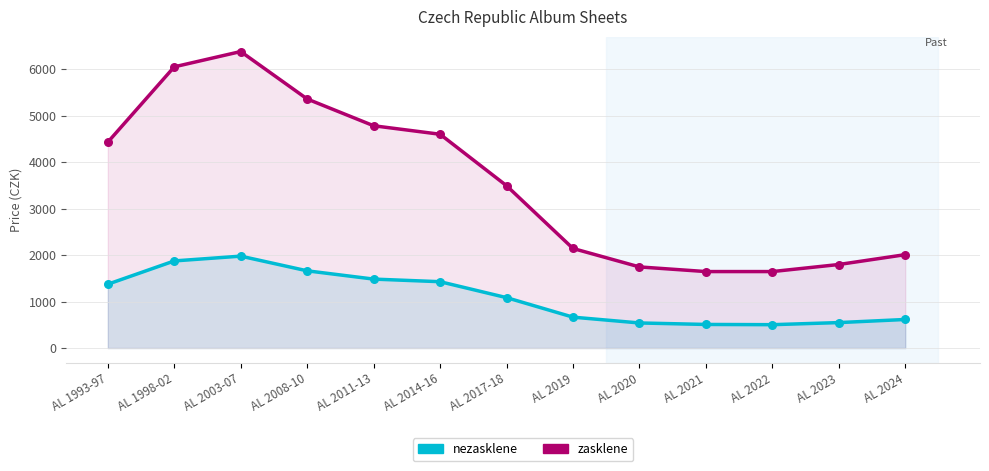

Which series has the largest total across all categories?

zasklene